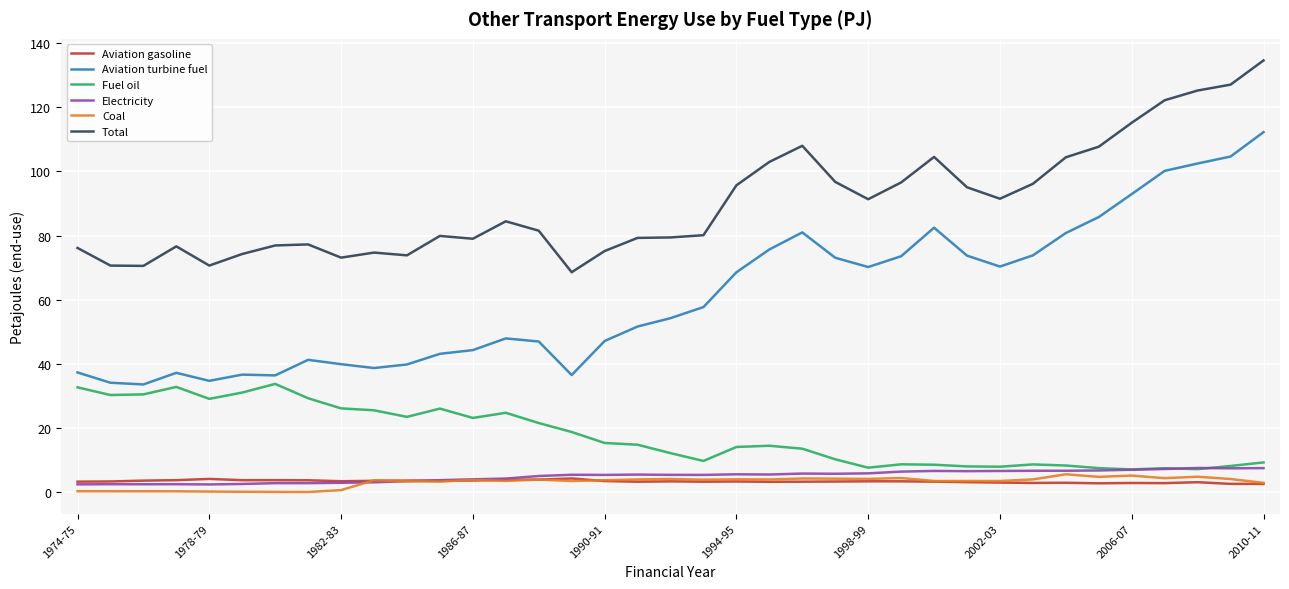

Which series has the largest total across all categories?

Total